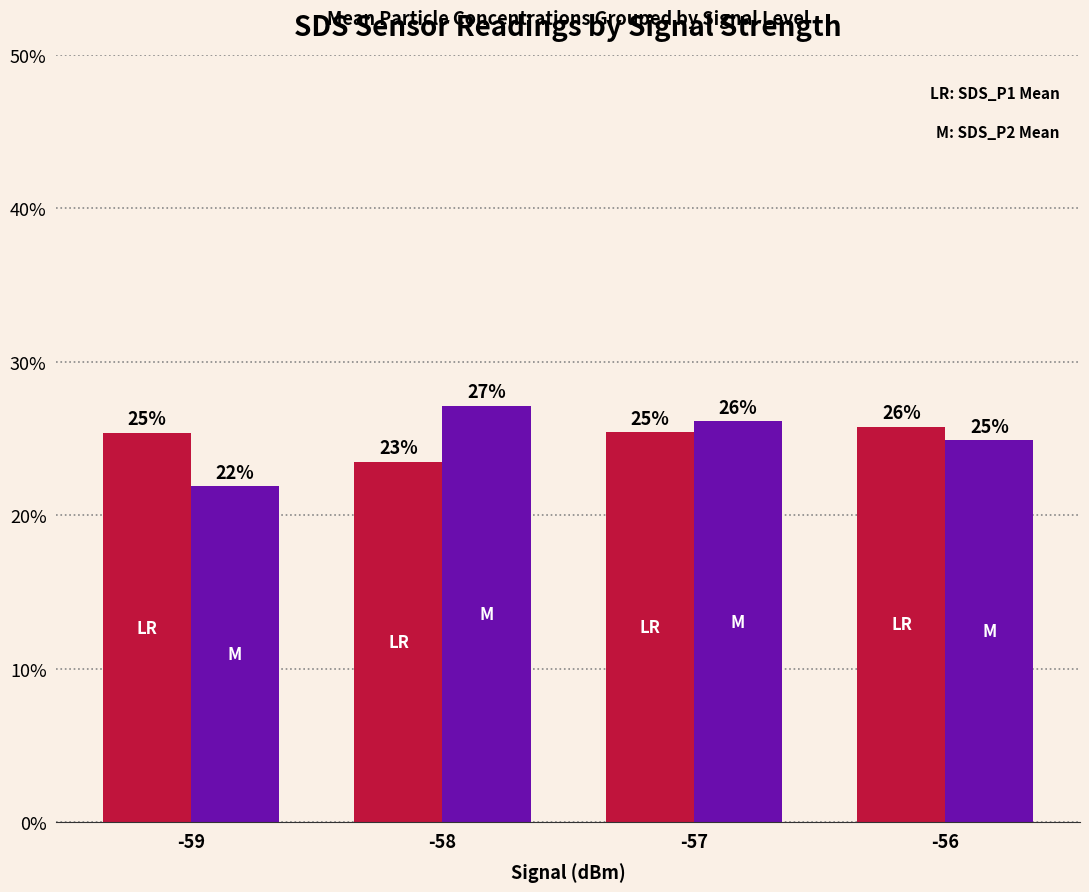

What is the total value across all series at -56?

0.5